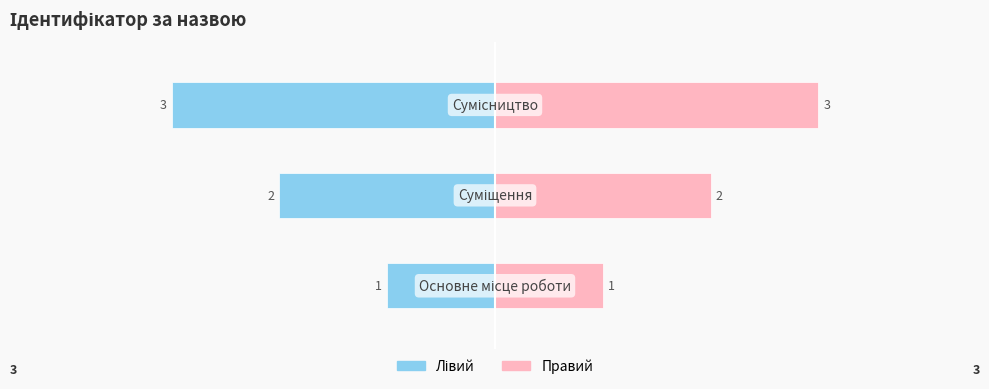

What is the sum of the Лівий values at 0 and 2?

-4